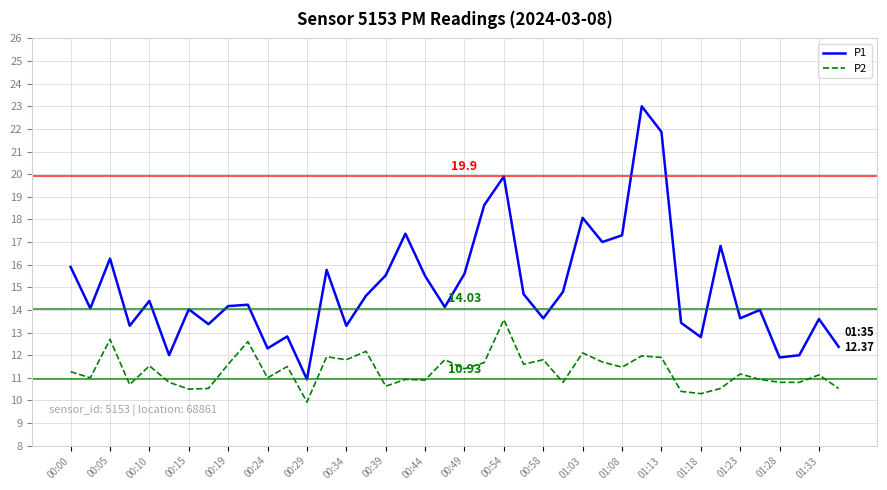

True or false: P2 and P1 cross at least once.

False